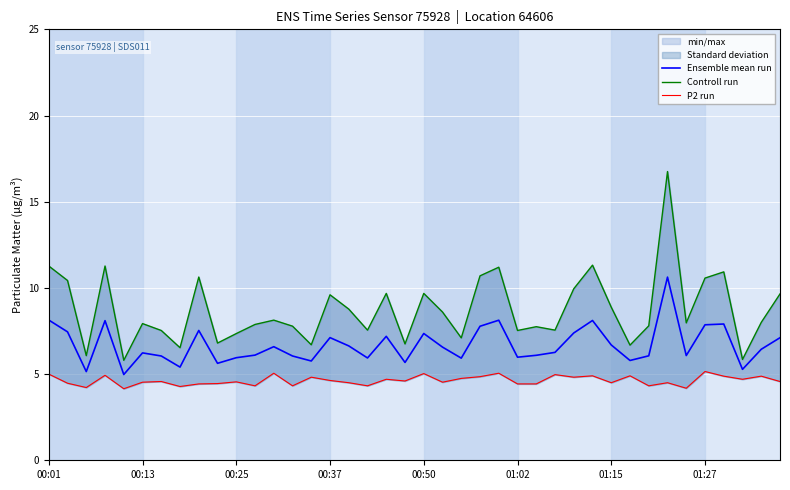

List the series in order of their overall mean, lowest first.

P2 run, Ensemble mean run, Controll run